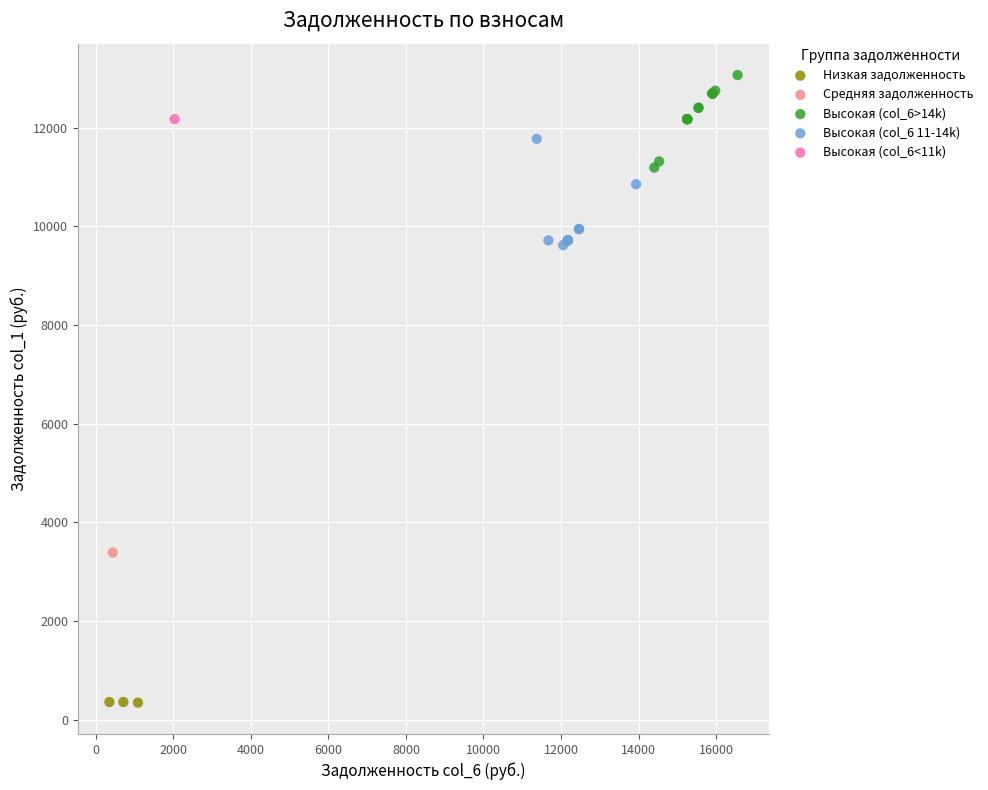

Which series reaches the maximum Y coordinate?

Высокая (col_6>14k)